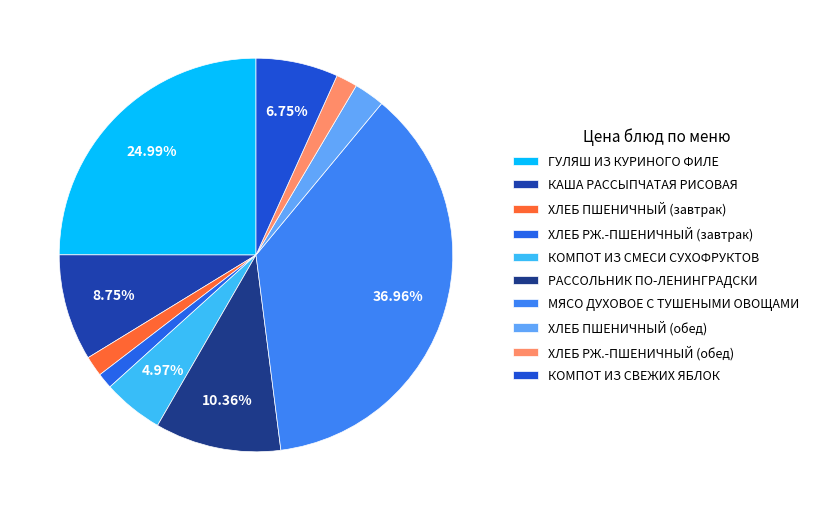

True or false: КОМПОТ ИЗ СМЕСИ СУХОФРУКТОВ accounts for 5% of the total.

True